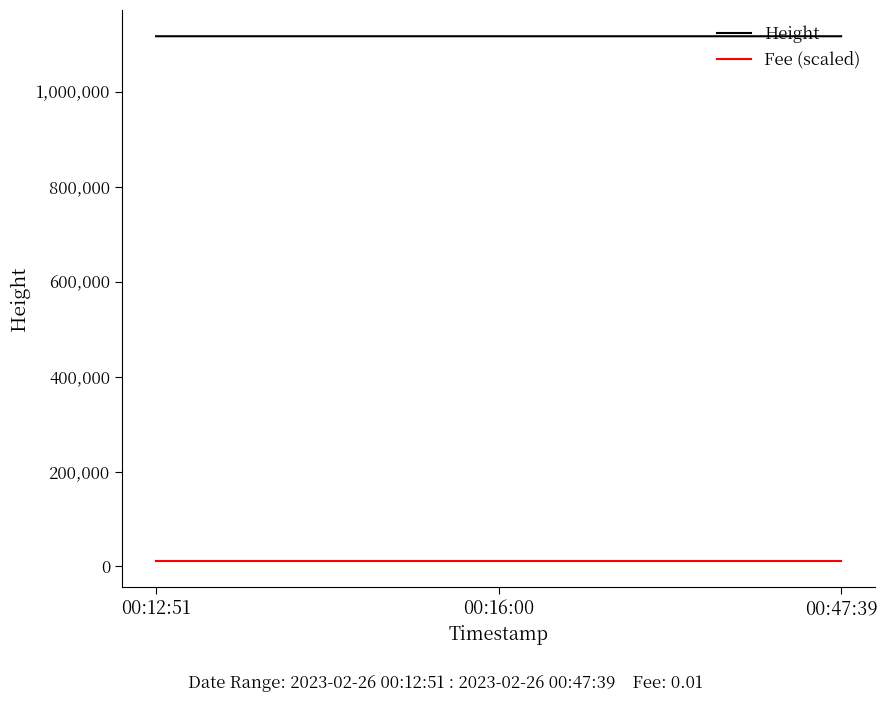

What is the greatest value displayed?

1117420.0